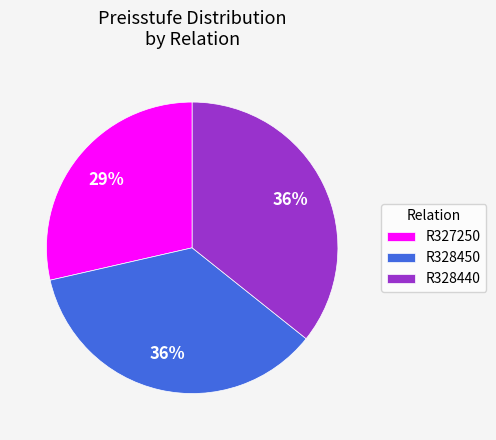

To the nearest percent, what is the combined percentage of R328440 and R327250?

64%